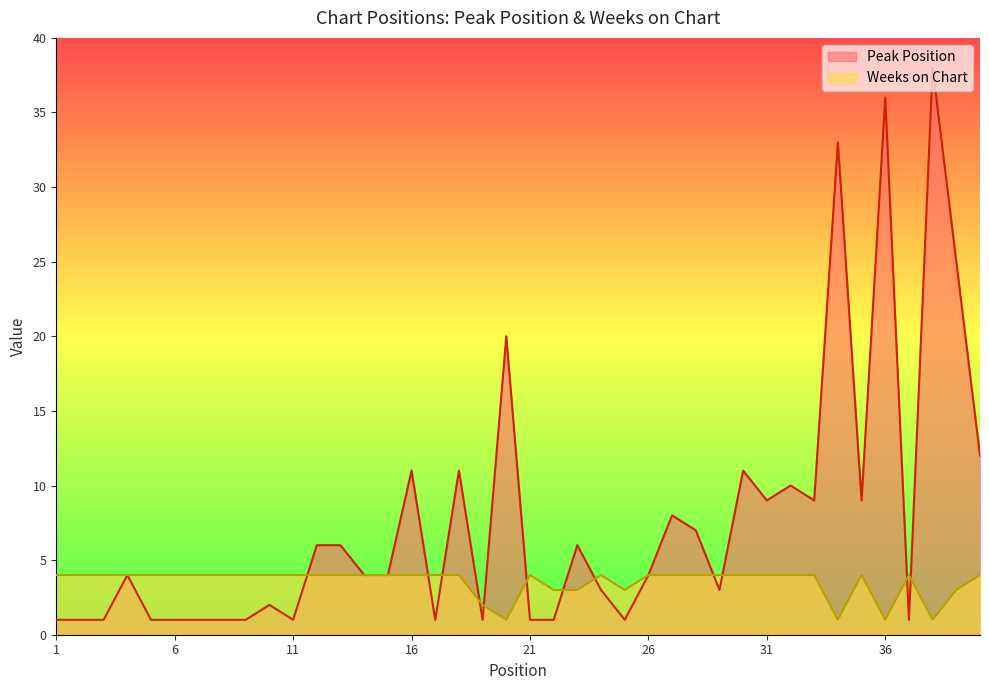

What are all the series names shown in the legend?

Peak Position, Weeks on Chart